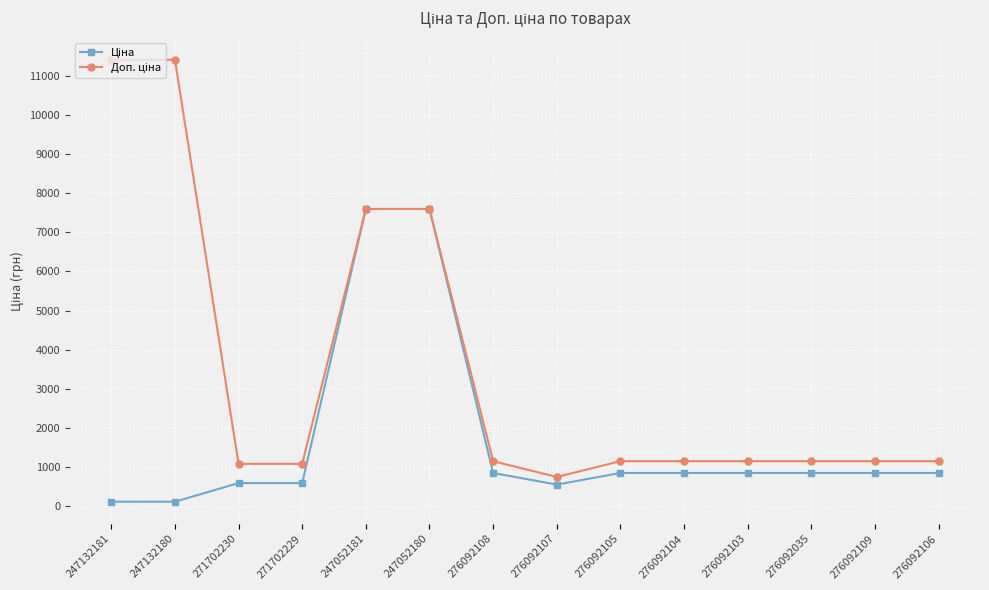

What is the total value across all series at 247052180?

15193.1